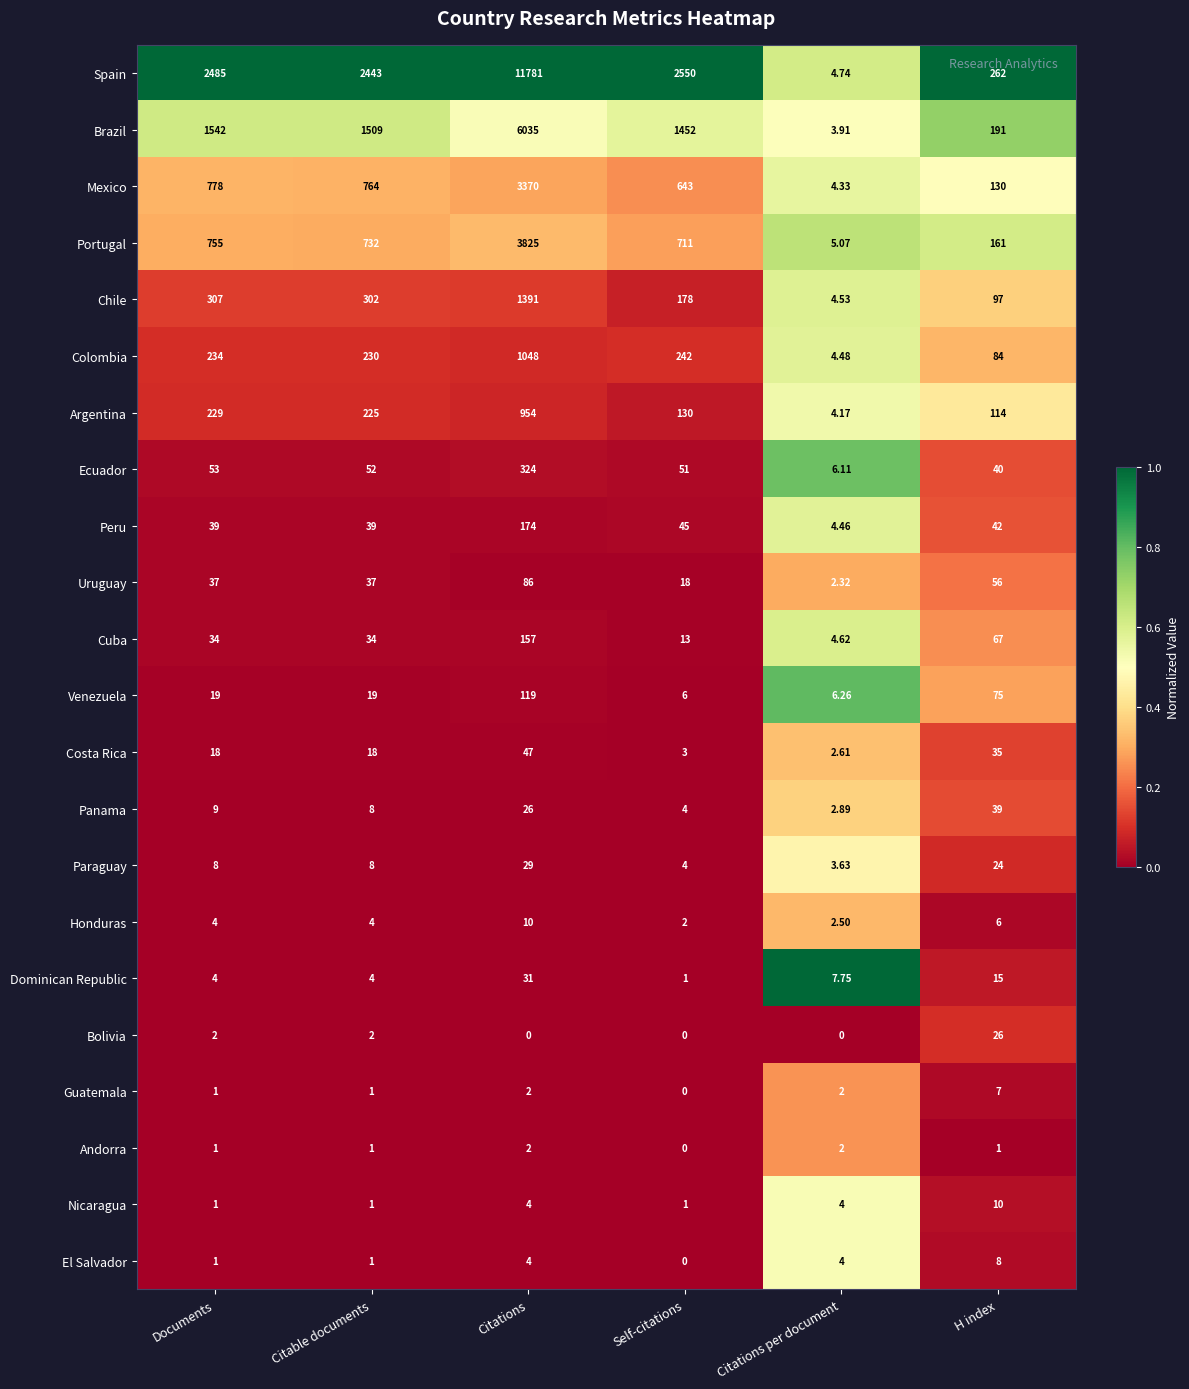

Where is Honduras nearest to the value 6?

H index